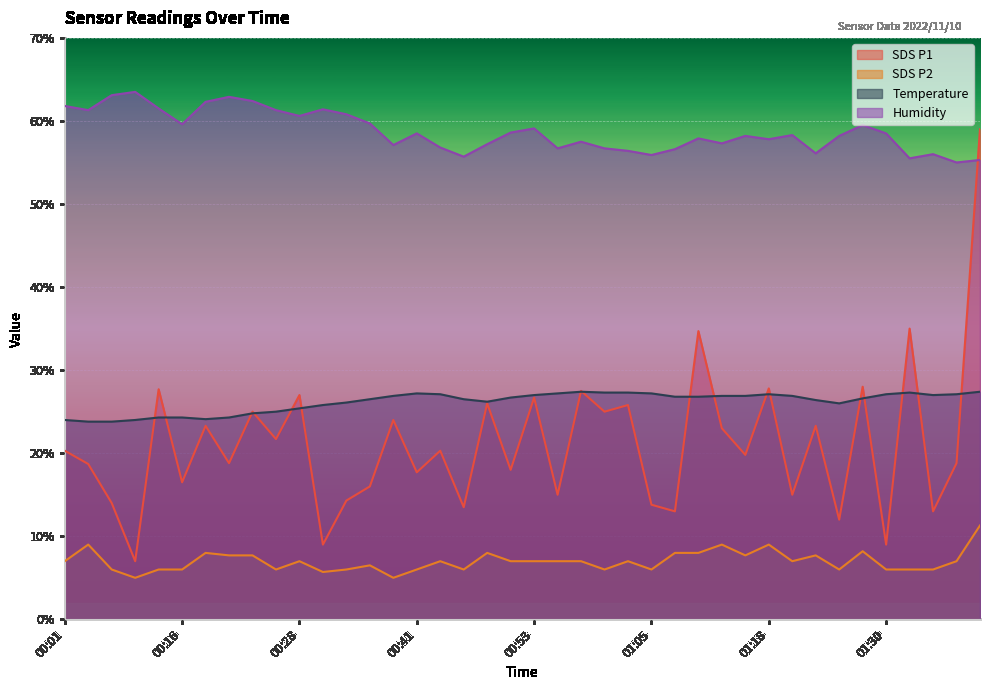

True or false: SDS_P2 and Temp cross at least once.

False